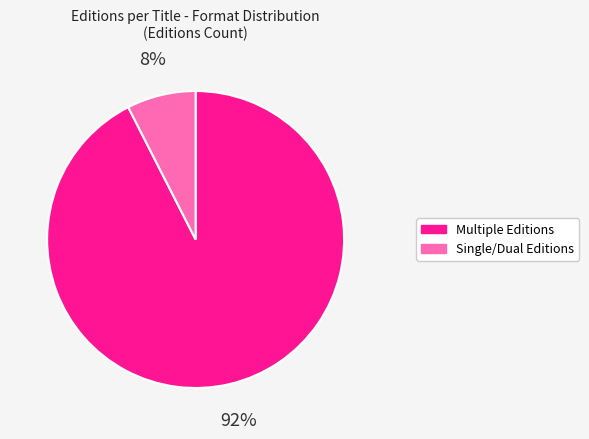

Does any single category account for the majority?

Yes